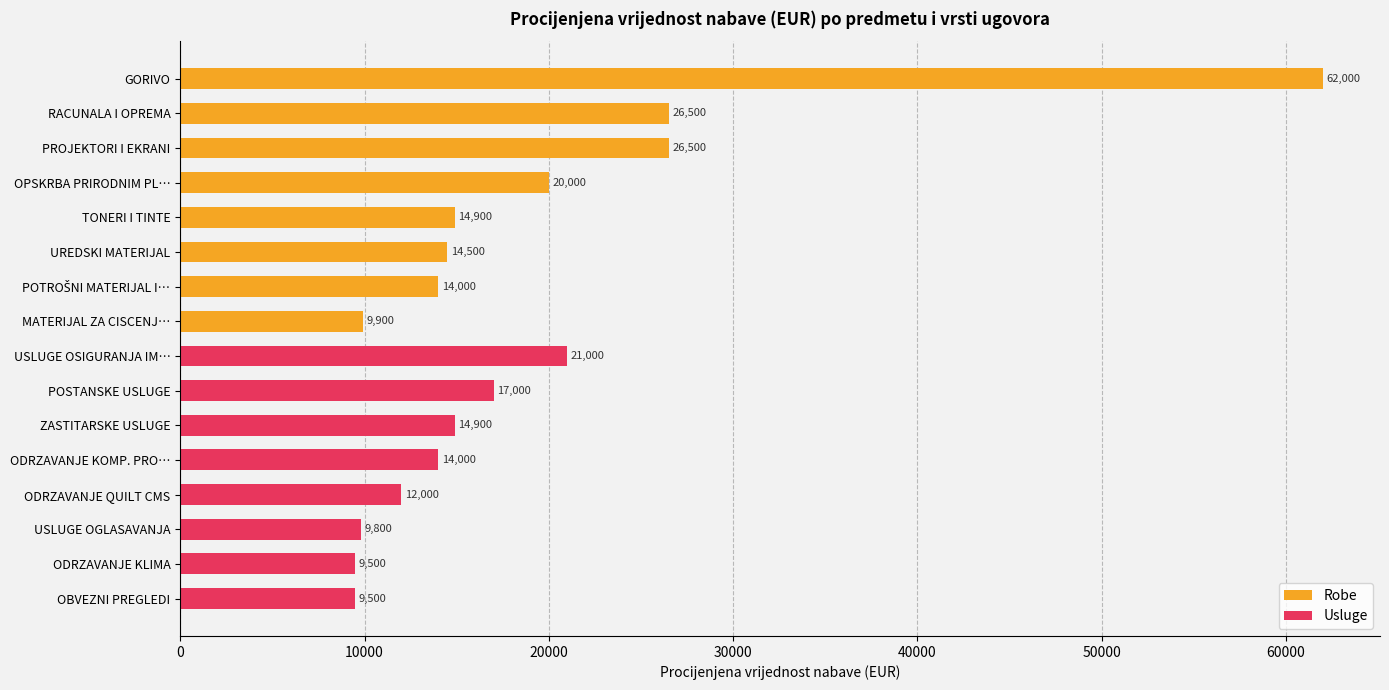

Reading right to left, extract all data points from this chart.

Robe: 9900	14000	14500	14900	20000	26500	26500	62000
Usluge: 9500	9500	9800	12000	14000	14900	17000	21000